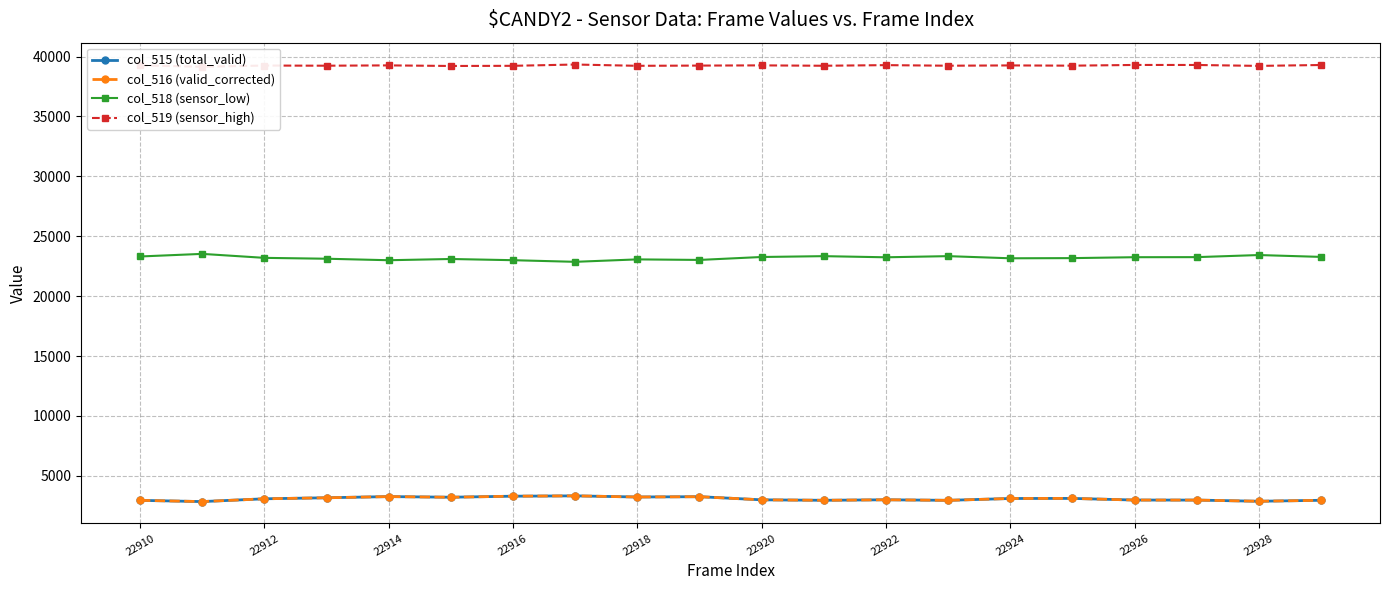

True or false: col_516 (valid_corrected) has a value of 4933 at 22924.

False